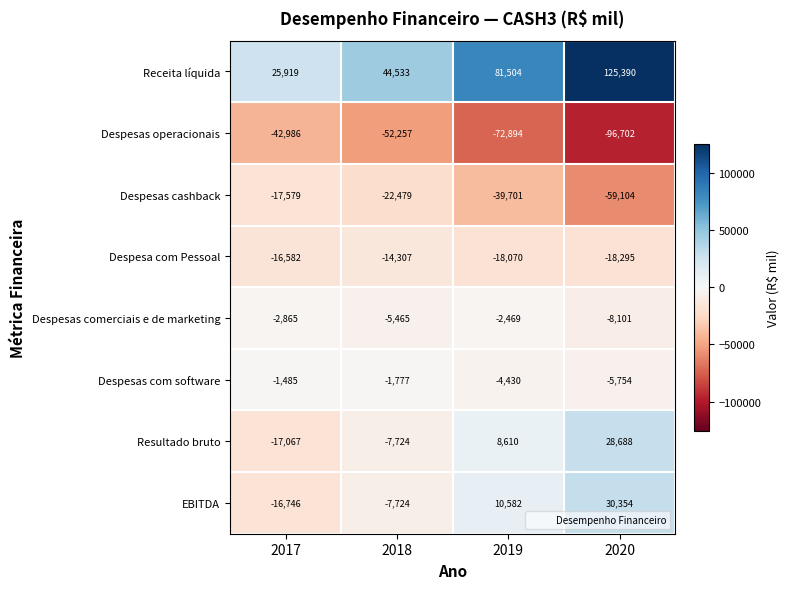

What is the difference between the second highest and minimum values in the Receita líquida series?

55585